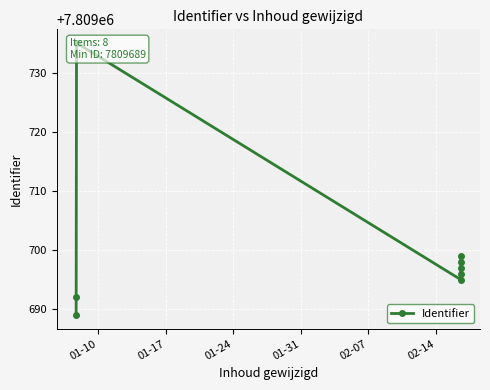

The chart shows a value of 11021288 at 7. True or false?

False